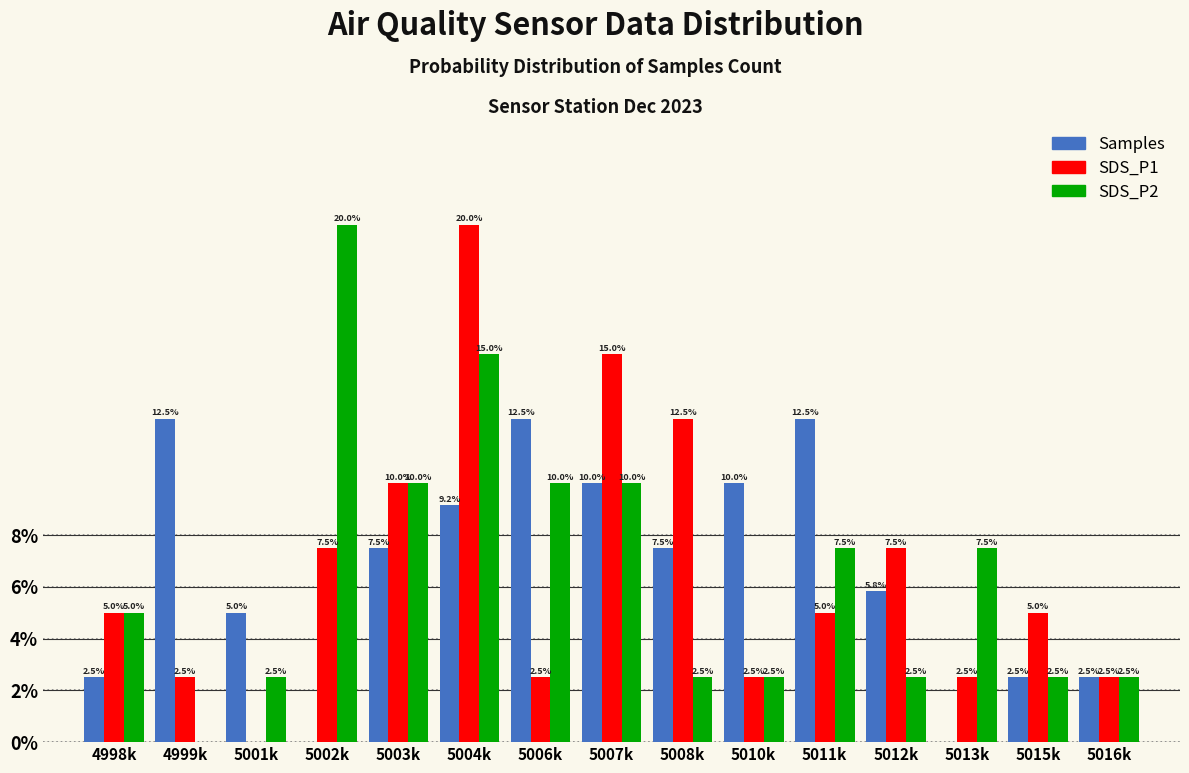

Reading left to right, list all the values displayed in this chart.

Samples: 4998k=2.5	4999k=12.5	5001k=5.0	5002k=0.0	5003k=7.5	5004k=9.2	5006k=12.5	5007k=10.0	5008k=7.5	5010k=10.0	5011k=12.5	5012k=5.8	5013k=0.0	5015k=2.5	5016k=2.5
SDS_P1: 4998k=5.0	4999k=2.5	5001k=0.0	5002k=7.5	5003k=10.0	5004k=20.0	5006k=2.5	5007k=15.0	5008k=12.5	5010k=2.5	5011k=5.0	5012k=7.5	5013k=2.5	5015k=5.0	5016k=2.5
SDS_P2: 4998k=5.0	4999k=0.0	5001k=2.5	5002k=20.0	5003k=10.0	5004k=15.0	5006k=10.0	5007k=10.0	5008k=2.5	5010k=2.5	5011k=7.5	5012k=2.5	5013k=7.5	5015k=2.5	5016k=2.5